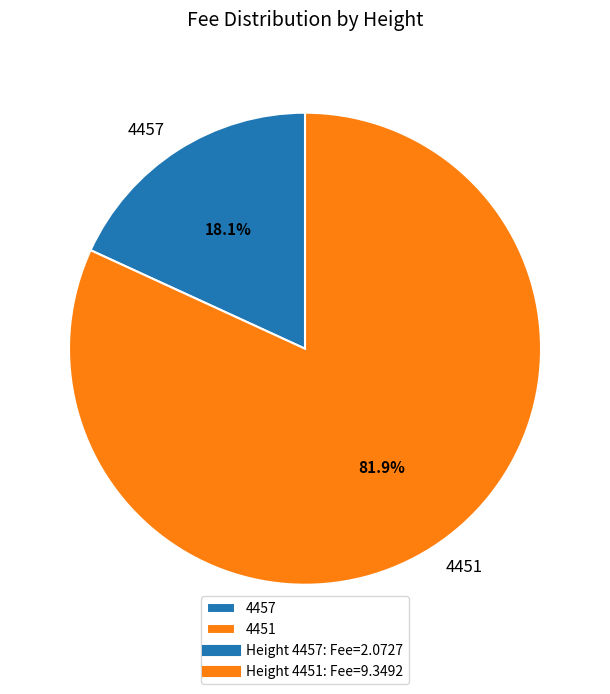

Is 4457 the majority of the pie?

No